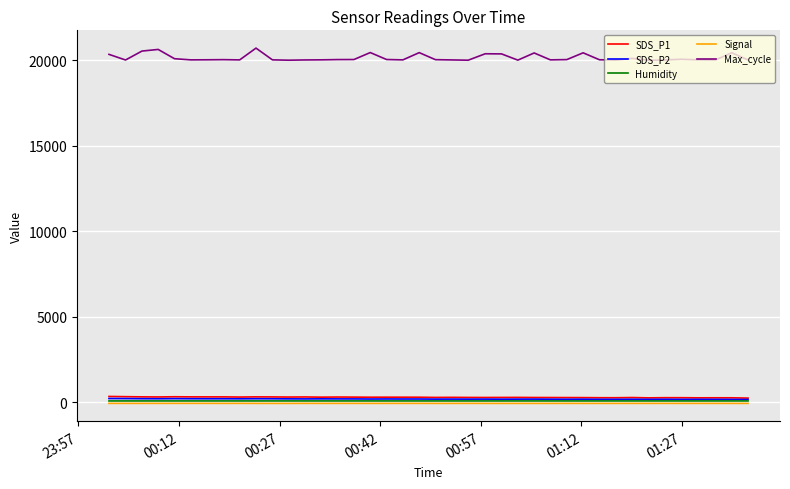

Which series has the widest spread of values?

Max_cycle